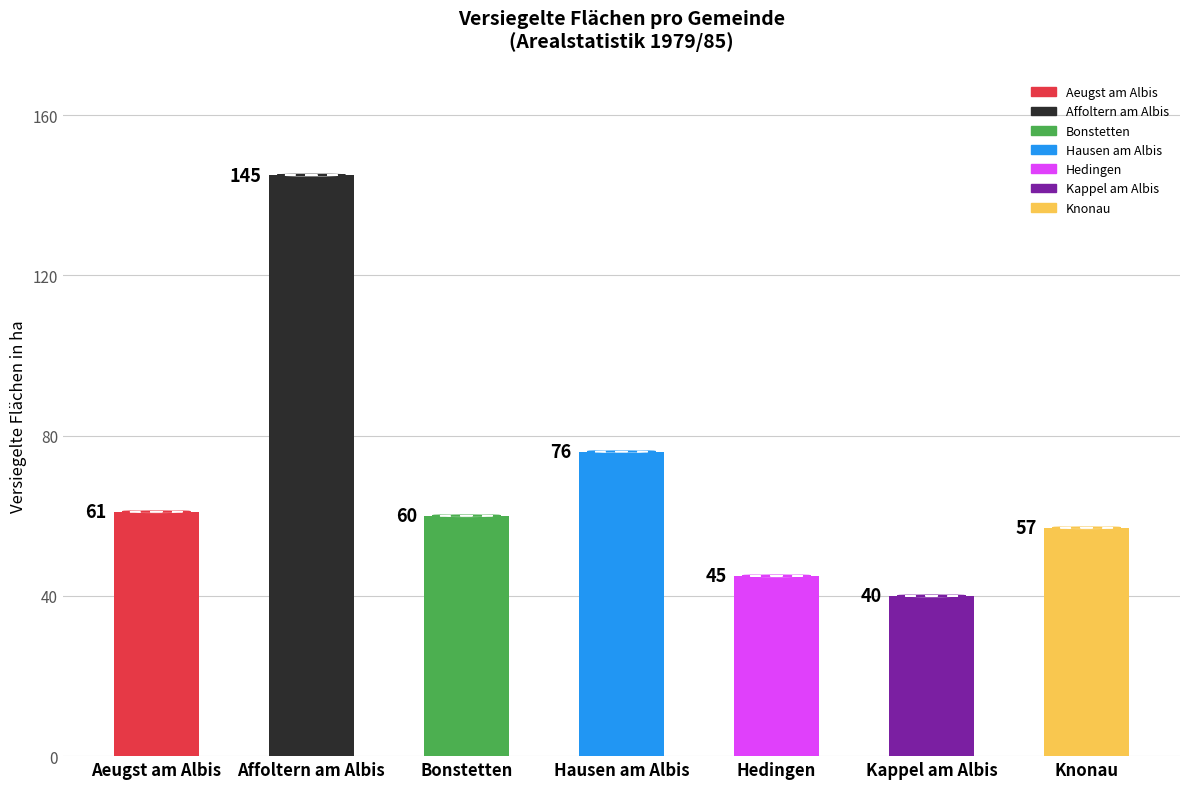

What is the difference between the values at Bonstetten and Kappel am Albis?

20